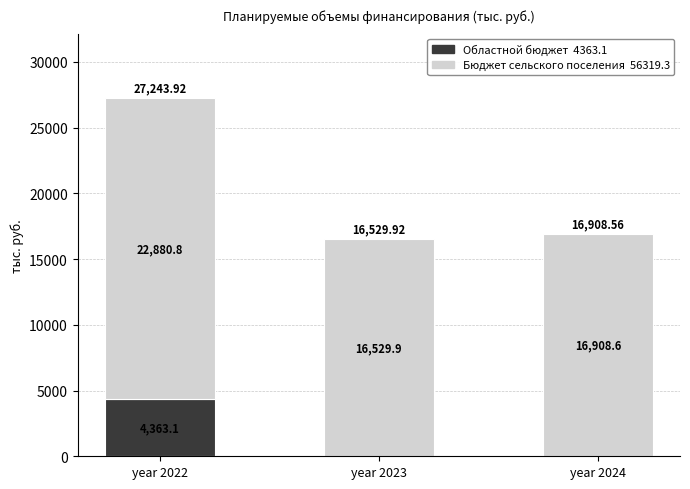

What is the total value across all series at year 2023?

16529.9